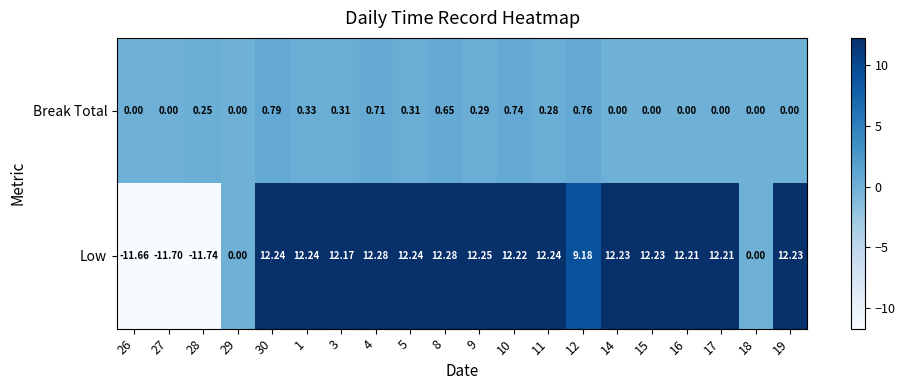

What is the difference between the highest and lowest values at 11?

12.0